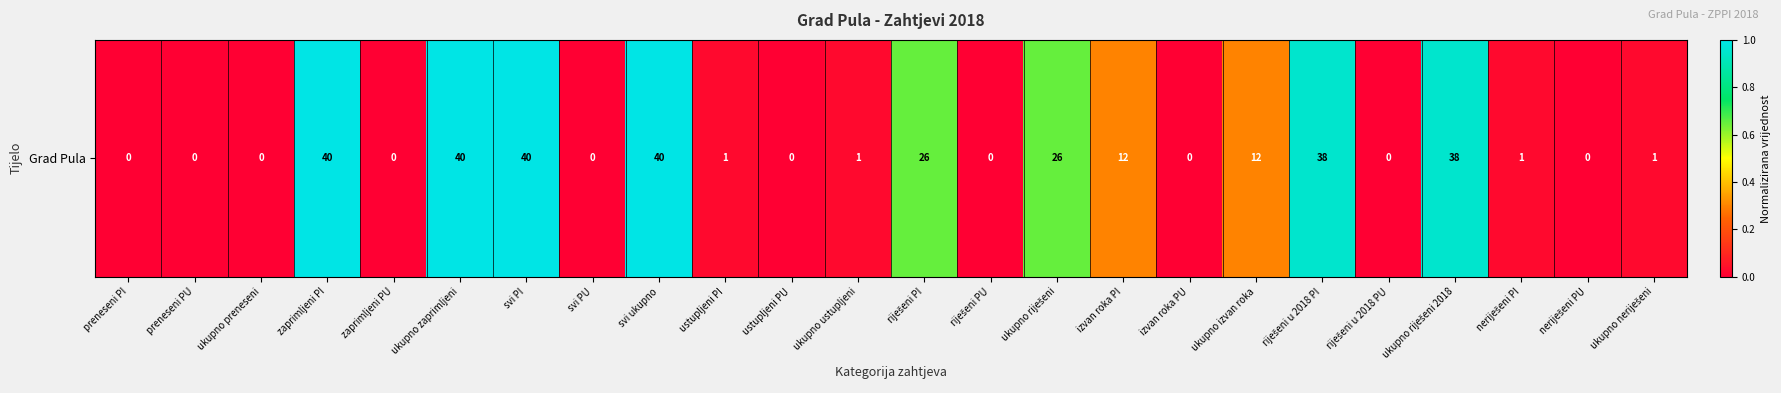

How many data points are above 0?

14